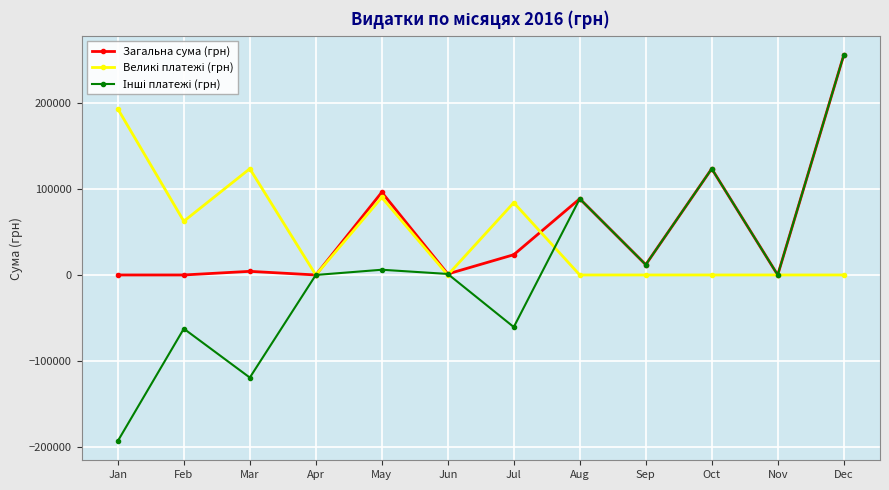

True or false: Загальна сума (грн) has more than 2 points higher than both neighbors.

True